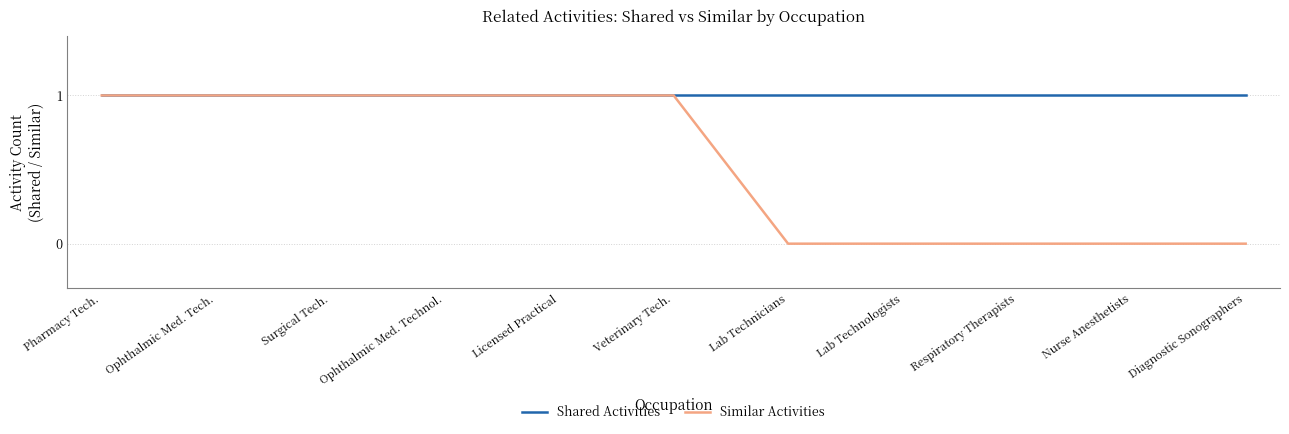

What position from the left is Pharmacy Tech.?

1